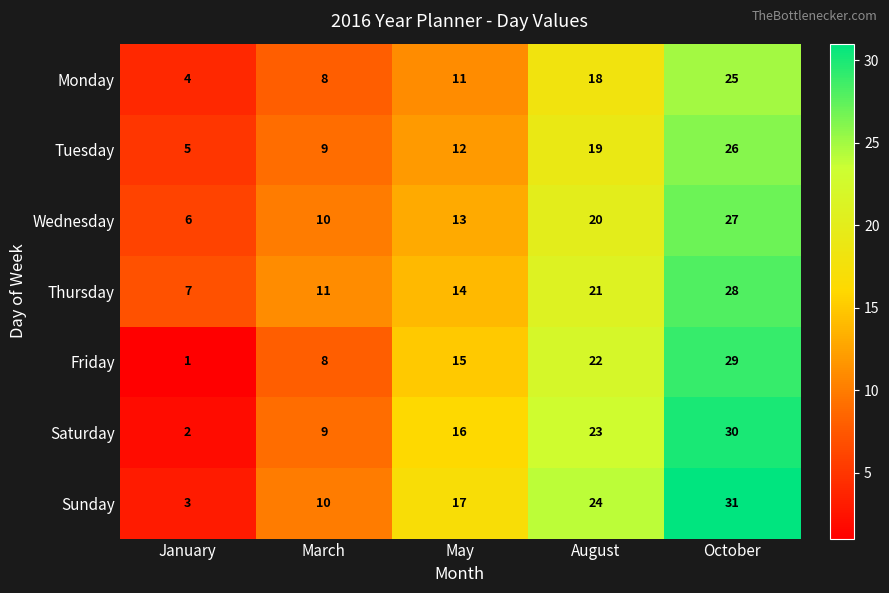

What is the spread (max minus min) of values at May?

6